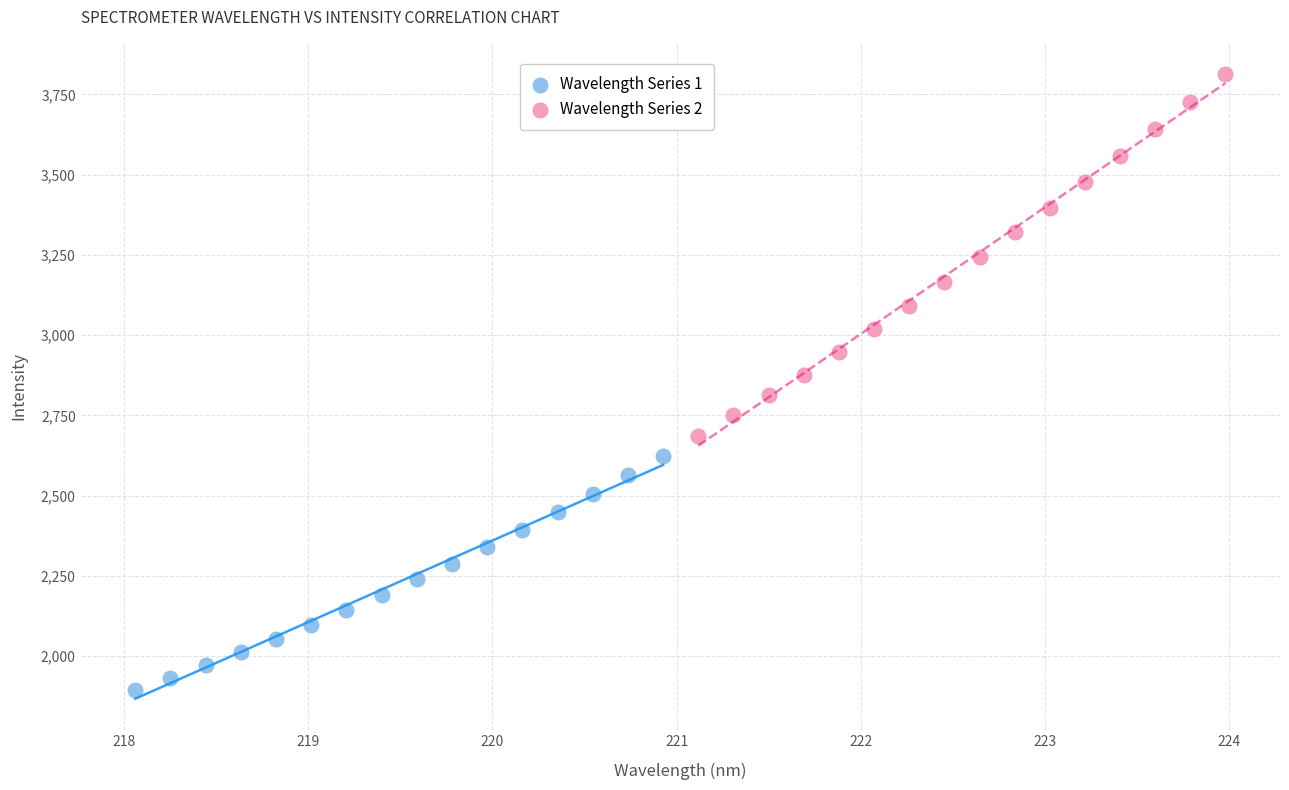

Which series reaches the minimum Y coordinate?

Wavelength Series 1